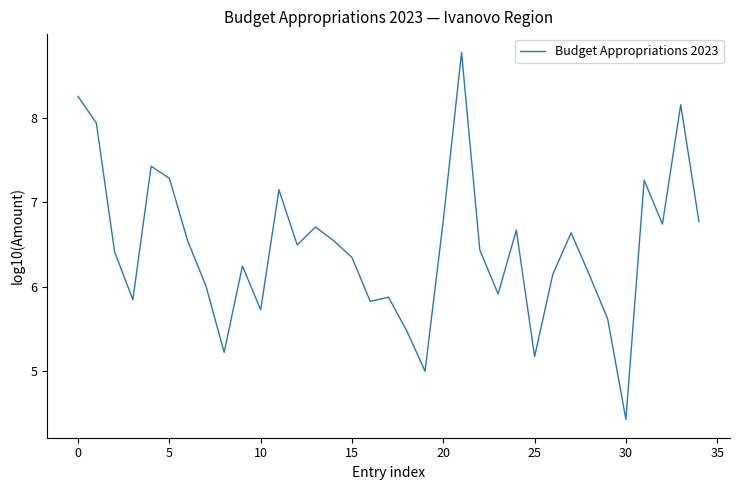

What is the difference between the maximum and minimum values?

4.3